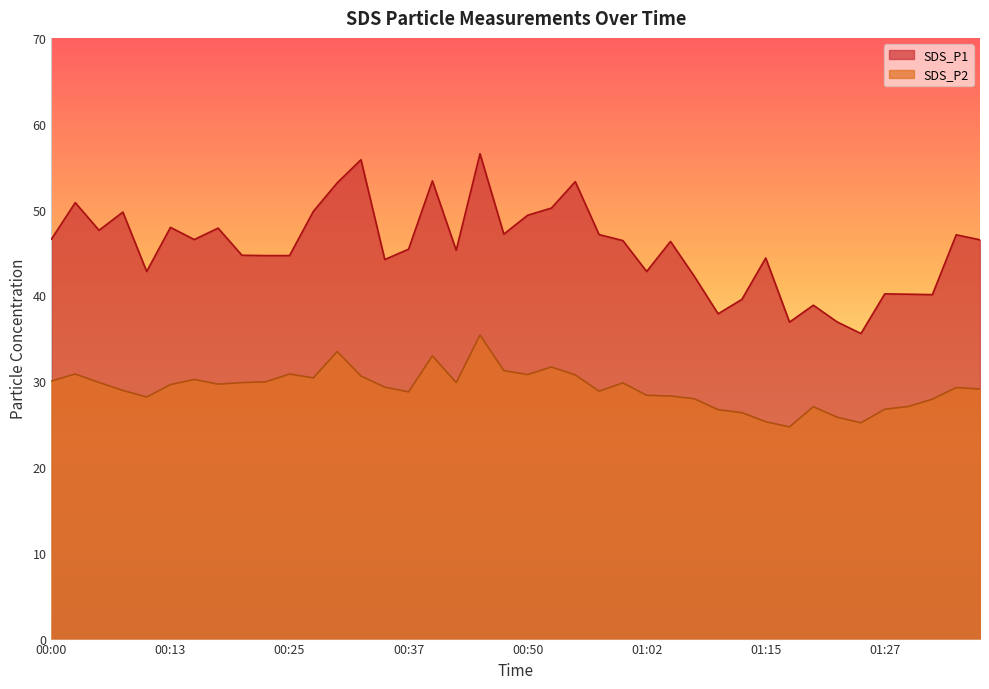

At which label is SDS_P2 closest to 30?

00:00